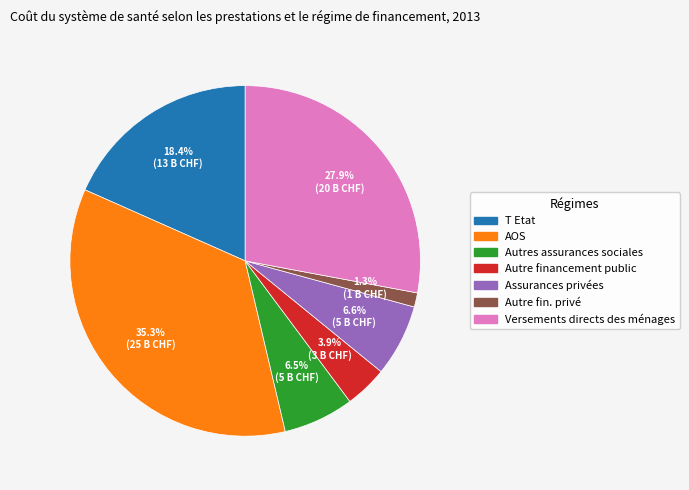

What is the ratio of the value at Autre fin. privé to the value at Autre financement public?

0.3